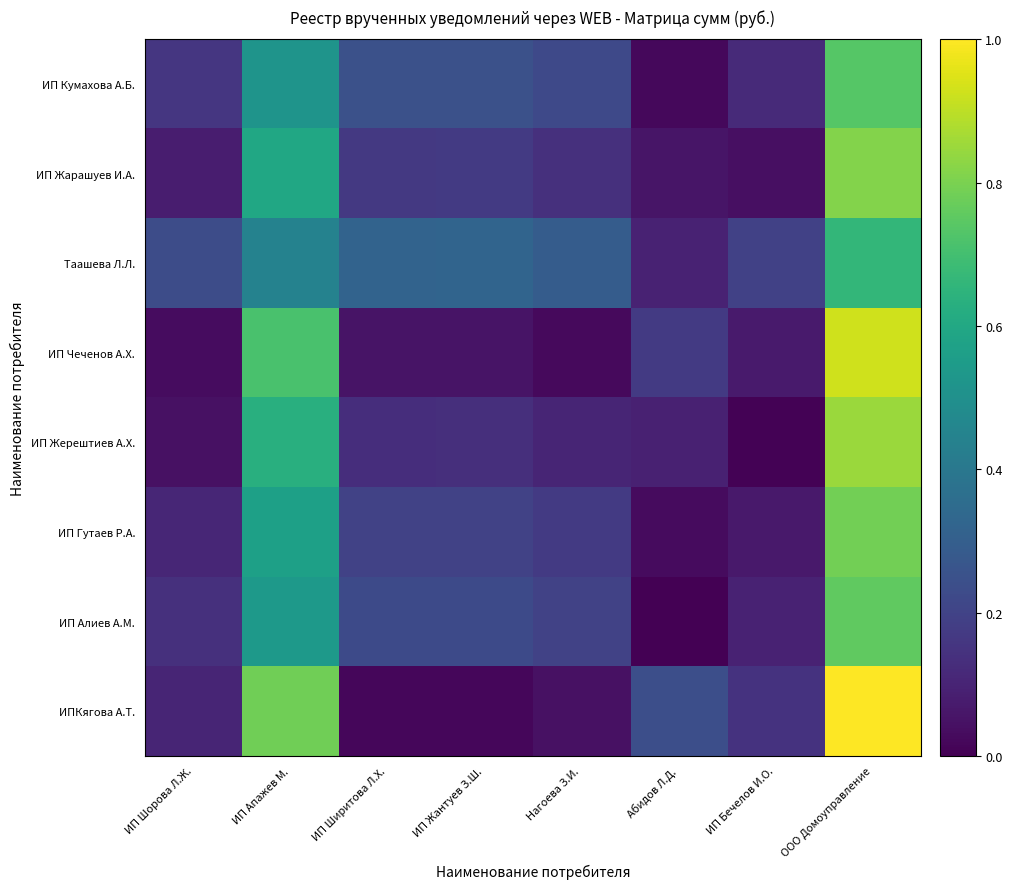

At how many categories does at least one series exceed 0?

8